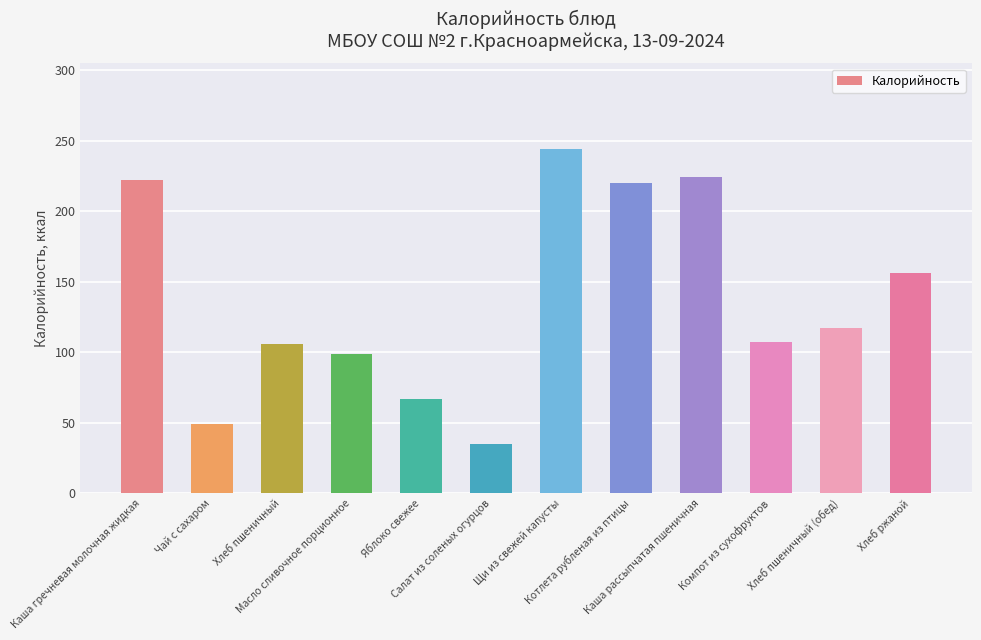

Between Яблоко свежее and Хлеб ржаной, which is larger?

Хлеб ржаной